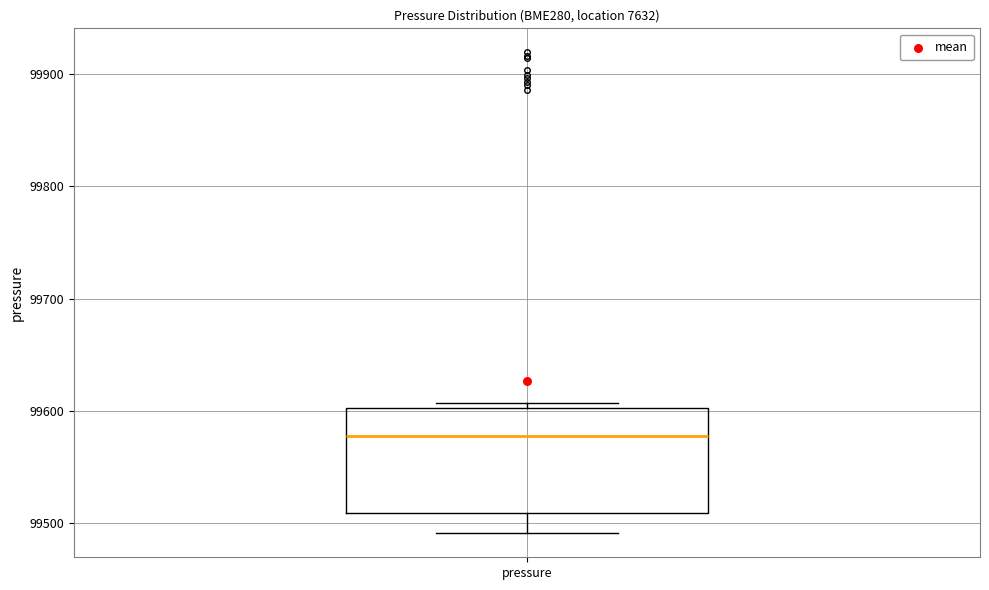

Read this box plot against the y-axis: the position of the median line, the range covered by the box, and the ends of both whiskers. The values are not printed on the chart, so give them approximately, as read against the axis.

median 99580, box 99510 to 99600, whiskers 99490 to 99610